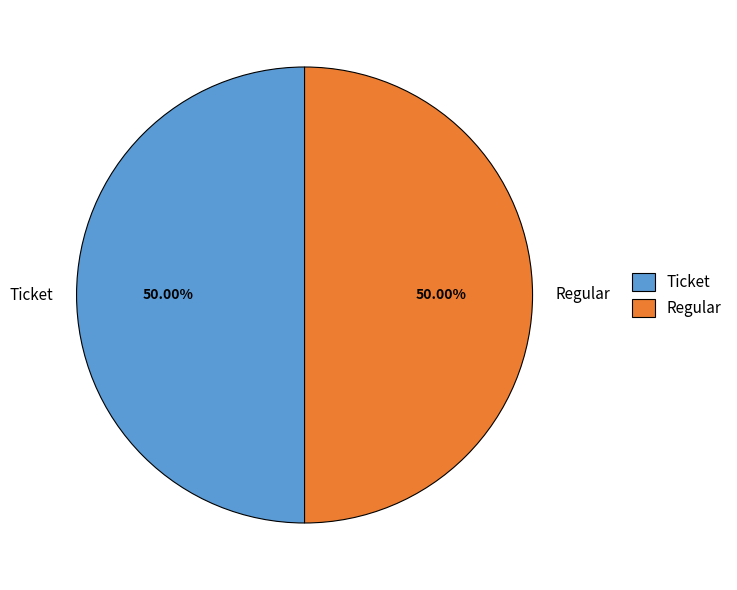

What is the ratio of the value at Ticket to the value at Regular?

1.0